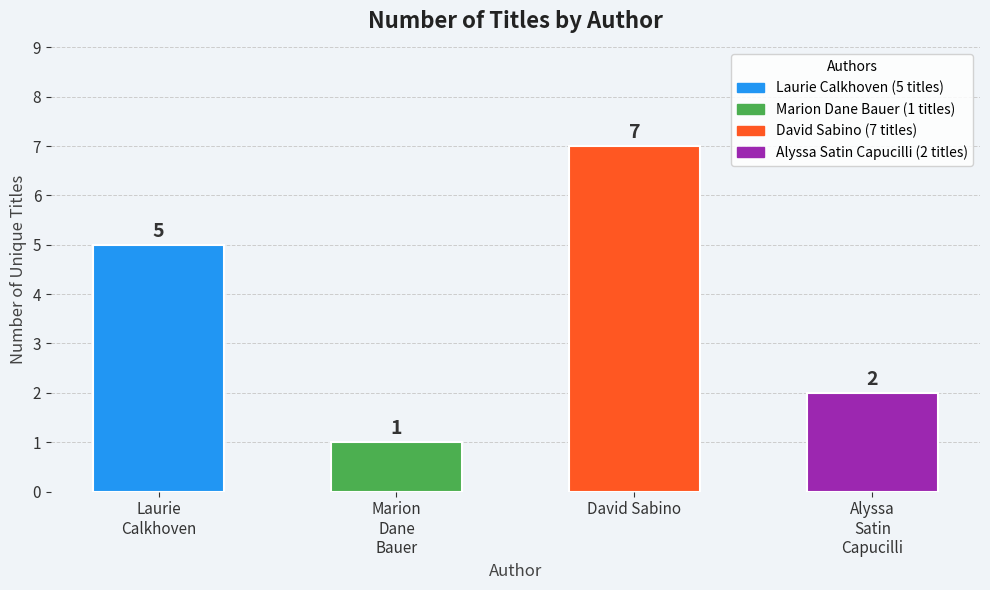

Reading right to left, transcribe all the data shown in this chart.

Alyssa
Satin
Capucilli=2	David Sabino=7	Marion
Dane
Bauer=1	Laurie
Calkhoven=5